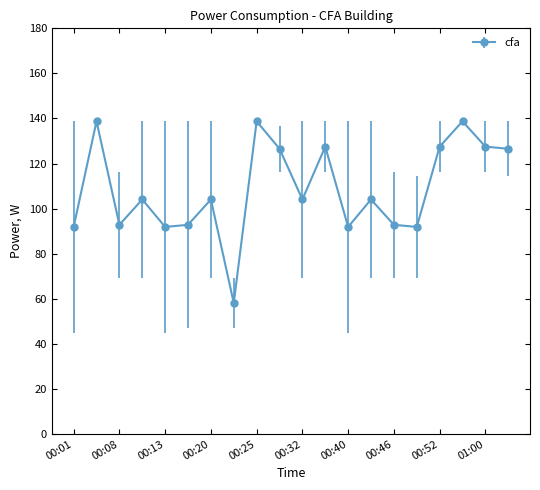

What is the greatest value displayed?

138.8